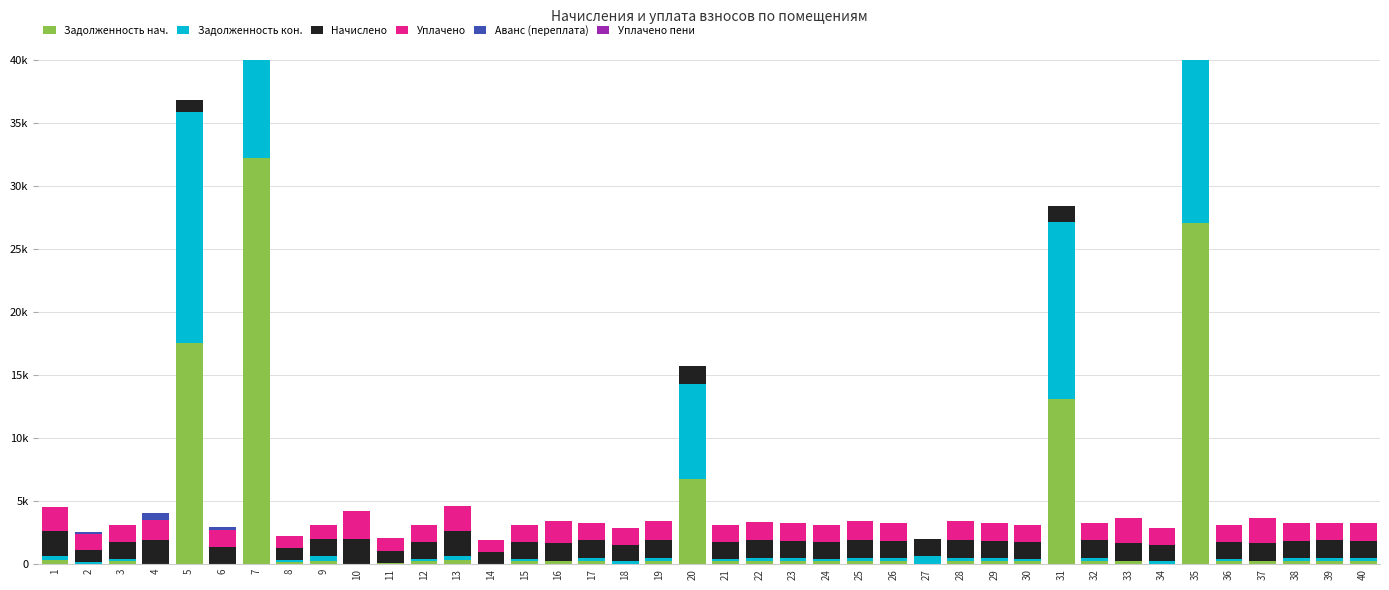

Reading right to left, extract all data points from this chart.

Задолженность нач.: 231.6	234.6	233.7	246.0	219.9	27055.5	0.0	246.0	235.8	13118.9	219.9	233.7	235.7	0.0	232.7	243.3	220.5	231.6	241.2	219.4	6744.7	243.3	0.0	234.6	242.7	221.0	0.0	327.0	221.2	111.0	0.0	222.6	159.5	32224.7	0.0	17549.7	0.0	222.6	0.0	325.4
Задолженность кон.: 231.6	235.3	233.7	0.0	219.9	28170.5	221.0	0.0	235.8	13991.6	219.9	233.7	235.7	654.3	232.7	243.3	220.5	231.6	241.2	219.4	7562.5	243.3	217.8	235.3	0.0	221.0	0.0	327.0	221.3	0.0	0.0	445.2	159.5	32683.9	0.0	18313.0	0.0	222.6	159.5	325.4
Начислено: 1389.7	1411.9	1402.4	1456.4	1319.7	1411.9	1322.9	1456.4	1415.1	1303.8	1319.7	1402.4	1456.4	1310.2	1396.0	1459.6	1322.9	1389.7	1446.9	1316.5	1392.8	1459.6	1307.0	1411.9	1456.4	1326.1	963.5	1962.1	1326.1	960.4	1958.9	1335.6	957.2	1955.7	1338.8	966.7	1952.5	1335.6	957.2	1952.5
Уплачено: 1389.7	1411.9	1402.4	1941.0	1319.7	0.0	1322.4	1941.0	1415.1	0.0	1319.7	1402.4	1456.4	0.0	1396.0	1459.6	1322.9	1389.7	1446.9	1316.5	0.0	1459.6	1307.0	1411.9	1699.2	1326.1	963.5	1962.1	1326.1	999.6	2285.4	1113.0	957.2	1956.0	1350.0	0.0	1560.0	1335.6	1276.2	1952.5
Аванс (переплата): 0.0	0.0	0.0	0.0	0.0	0.0	10.0	0.0	0.0	0.0	0.0	0.0	0.0	1.7	0.0	0.0	0.0	0.0	0.0	0.0	0.0	0.0	0.0	0.0	0.0	0.0	0.0	0.0	0.0	0.0	0.0	0.0	0.0	0.0	229.8	0.0	531.7	0.0	160.0	0.0
Уплачено пени: 0.0	0.0	0.0	12.8	0.0	0.0	0.0	12.8	0.0	0.0	0.0	0.0	0.0	0.0	0.0	0.0	0.0	0.0	0.0	0.0	0.0	0.0	0.0	0.0	0.0	0.0	0.0	0.0	0.0	0.4	0.0	0.0	0.0	0.0	0.0	0.0	0.0	0.0	2.5	0.0